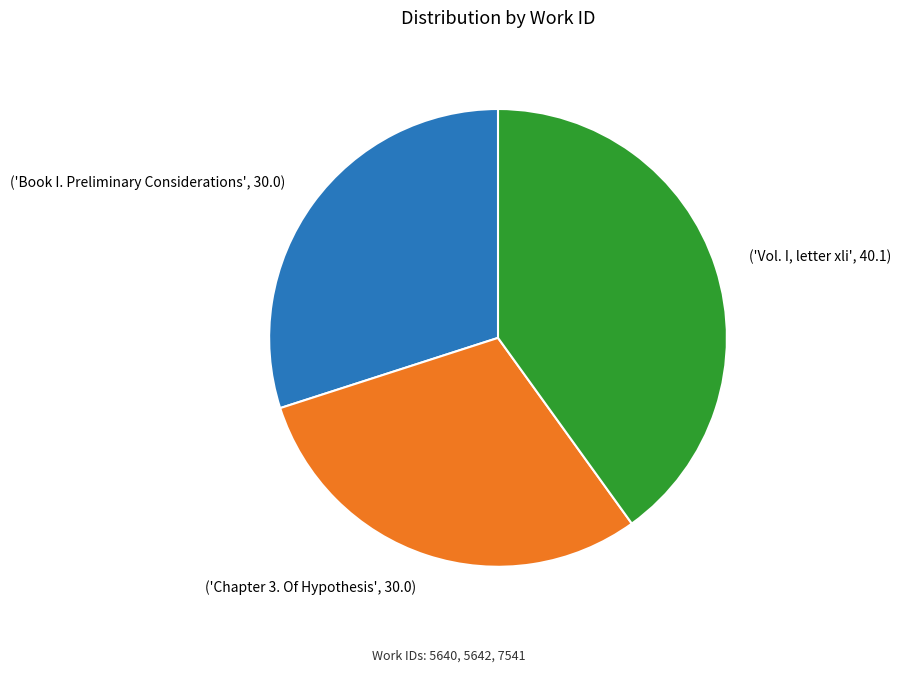

Which category has the biggest portion of the pie?

('Vol. I, letter xli', 40.1)